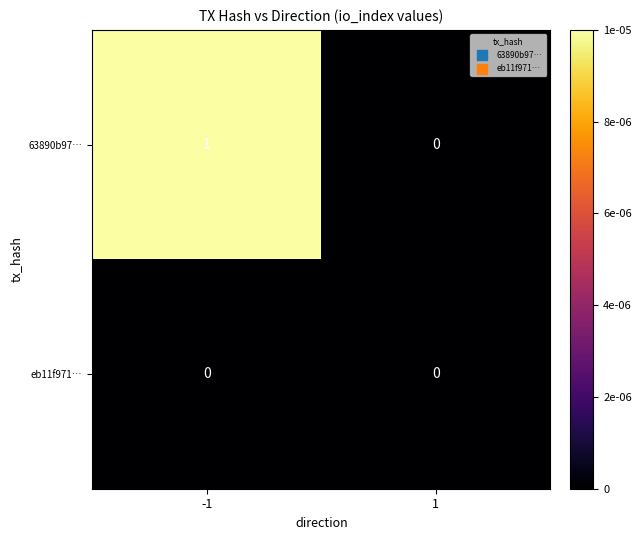

List the series in order of their peak value, highest first.

63890b97…, eb11f971…